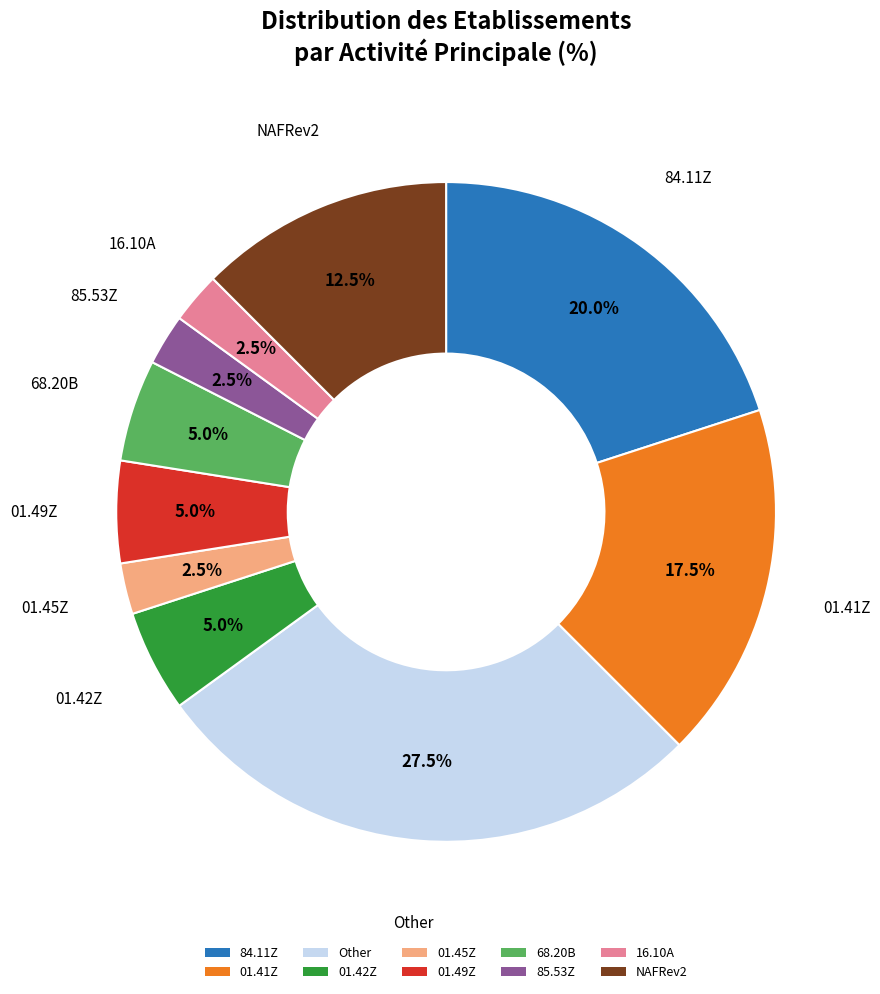

Combined, do 16.10A and 01.41Z account for over 50%?

No